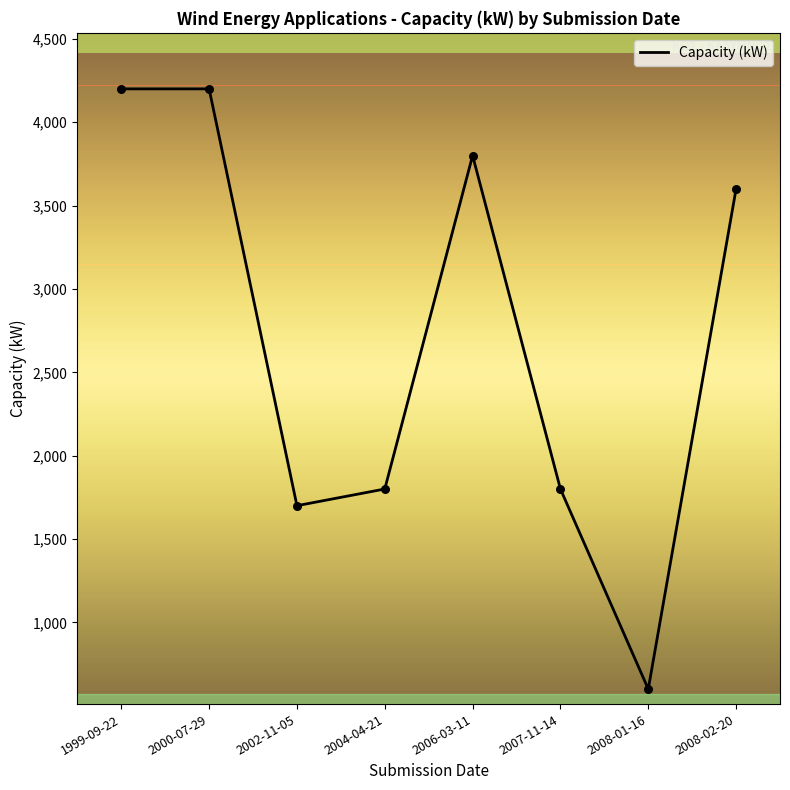

Between 2004-04-21 and 2002-11-05, which is larger?

2004-04-21